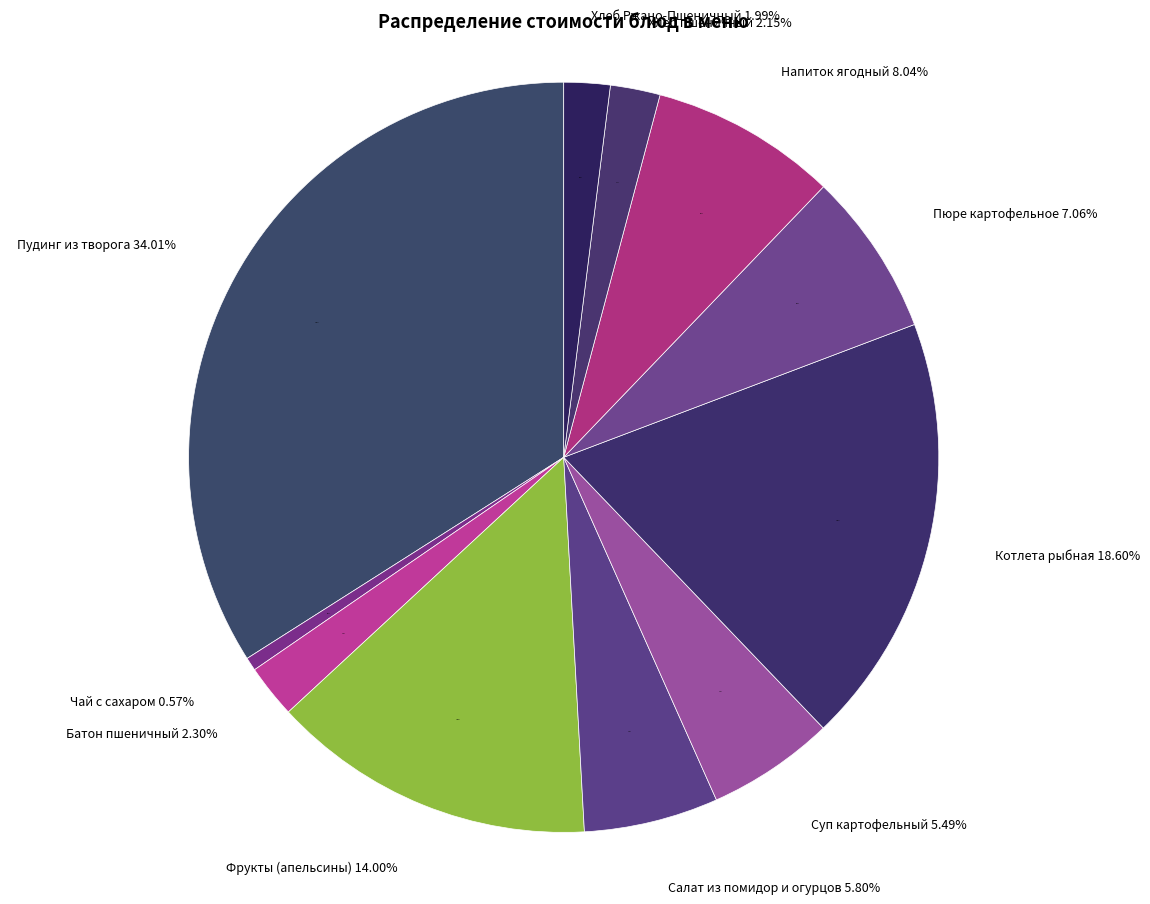

To the nearest percent, what is the difference between the largest and smallest slice percentages?

33%